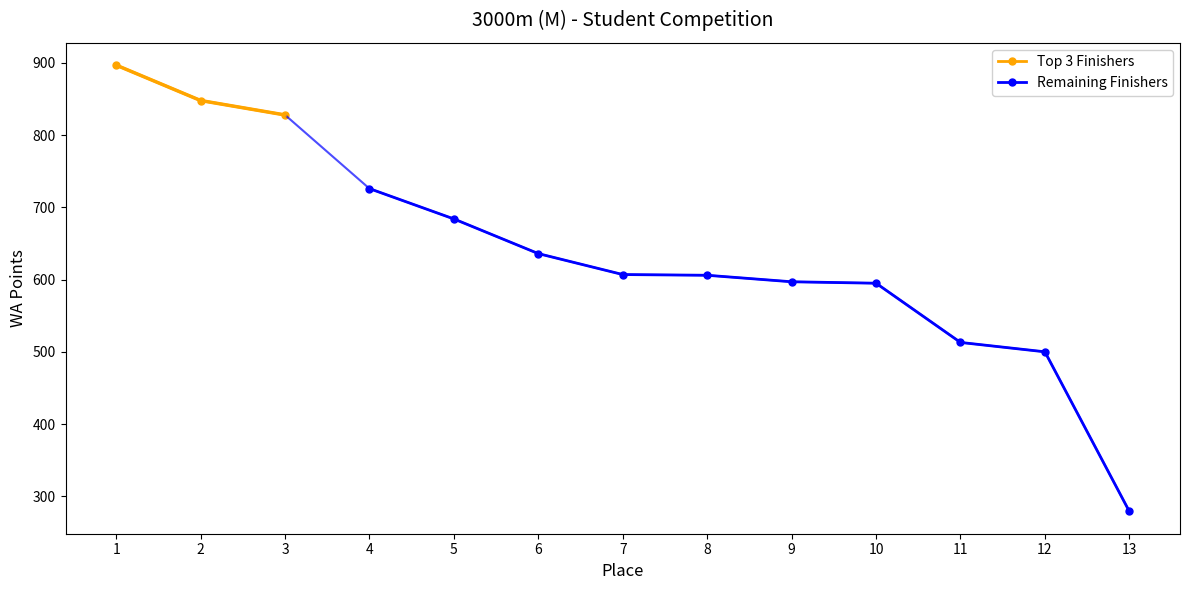

The value at 4 is 726. True or false?

True